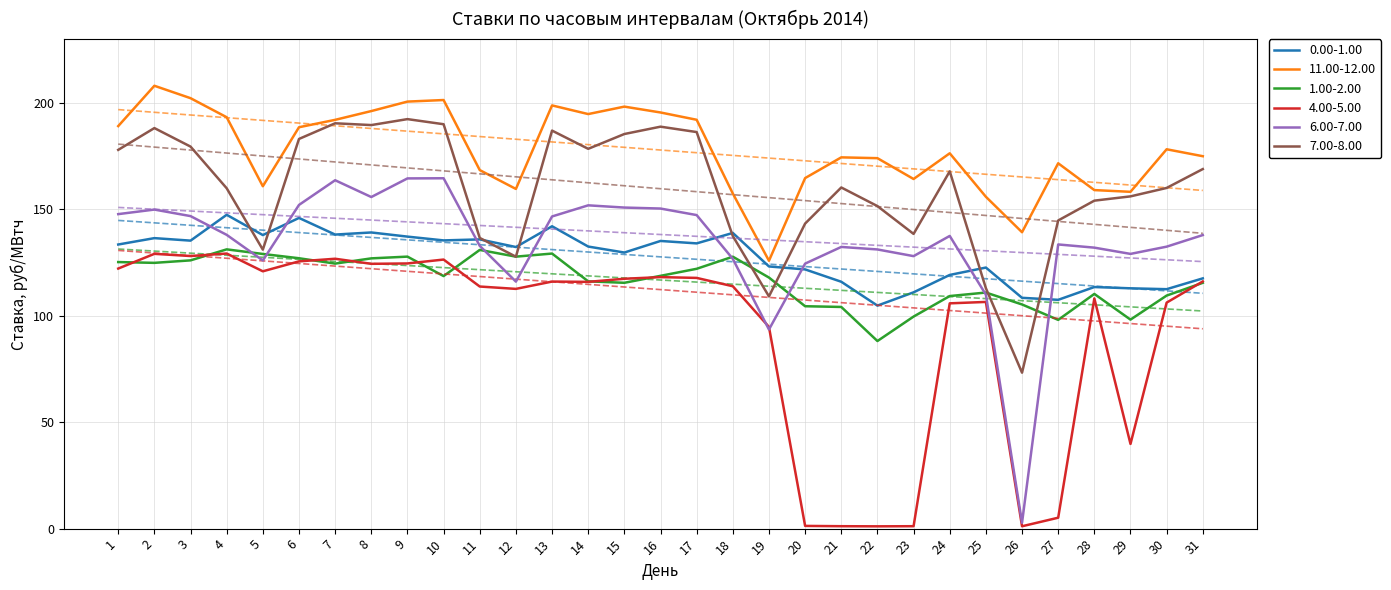

Between 3 and 29, which is larger?

3